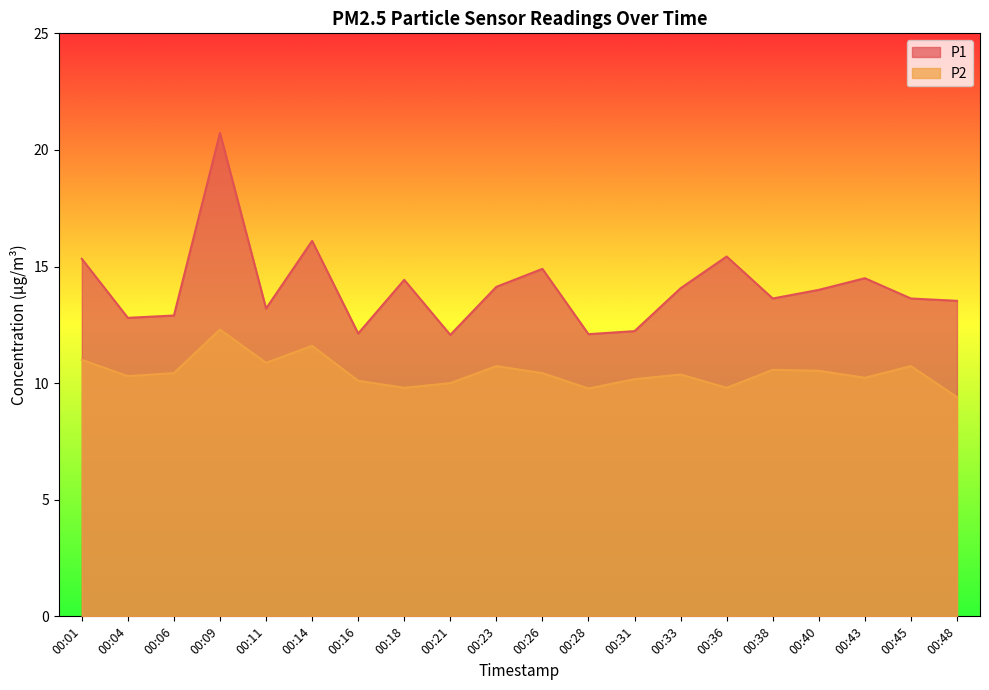

What is the value of the P2 point at the 9th from the left?

10.0